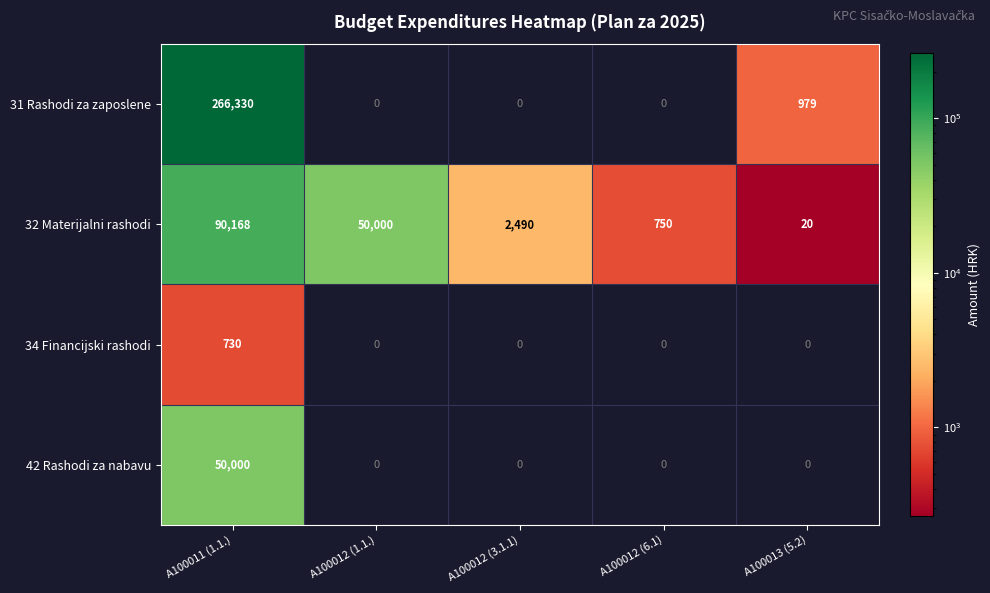

Rank the series by their maximum value, from highest to lowest.

31 Rashodi za zaposlene, 32 Materijalni rashodi, 42 Rashodi za nabavu, 34 Financijski rashodi